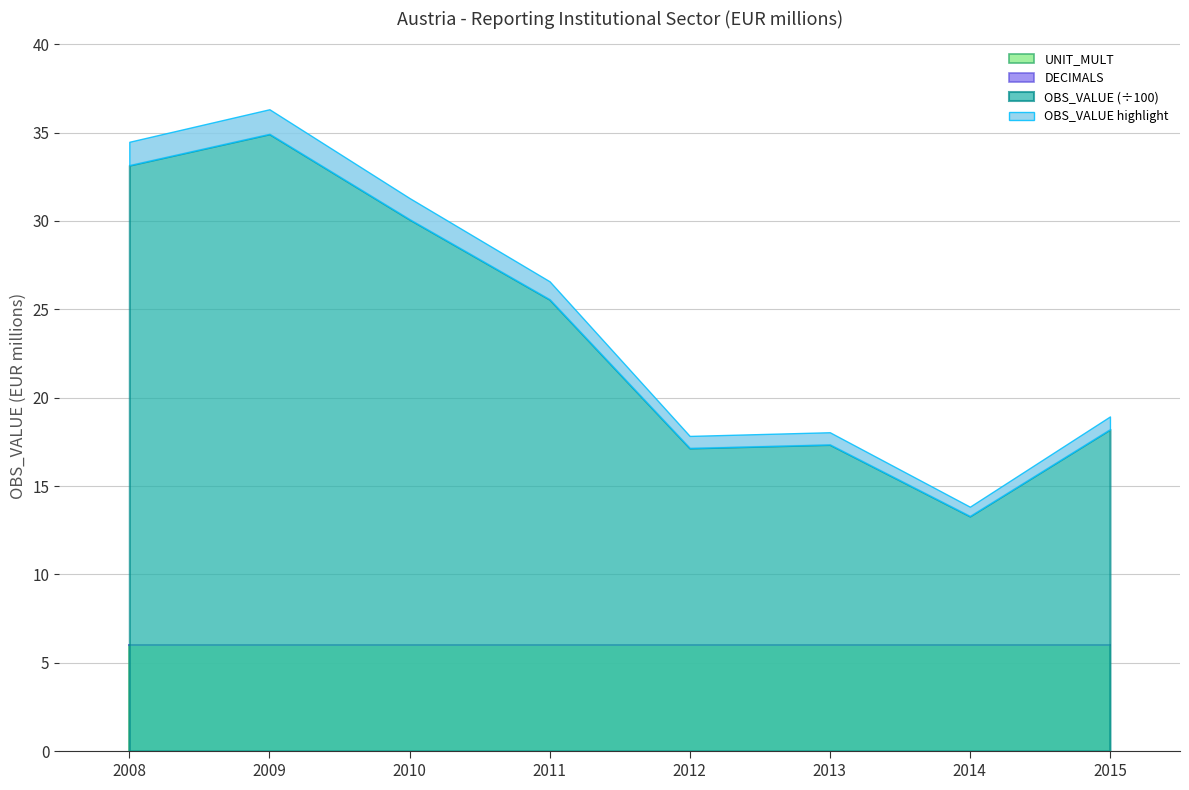

Where is OBS_VALUE nearest to the value 2411?

2011